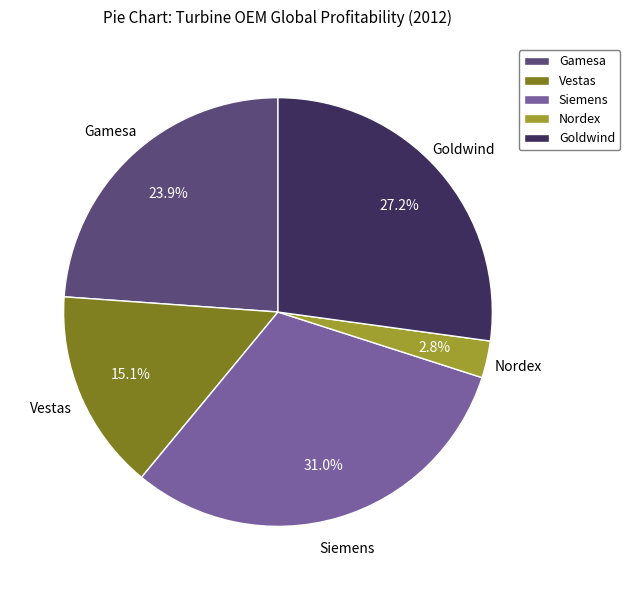

The Vestas slice represents 24% of the pie. True or false?

False